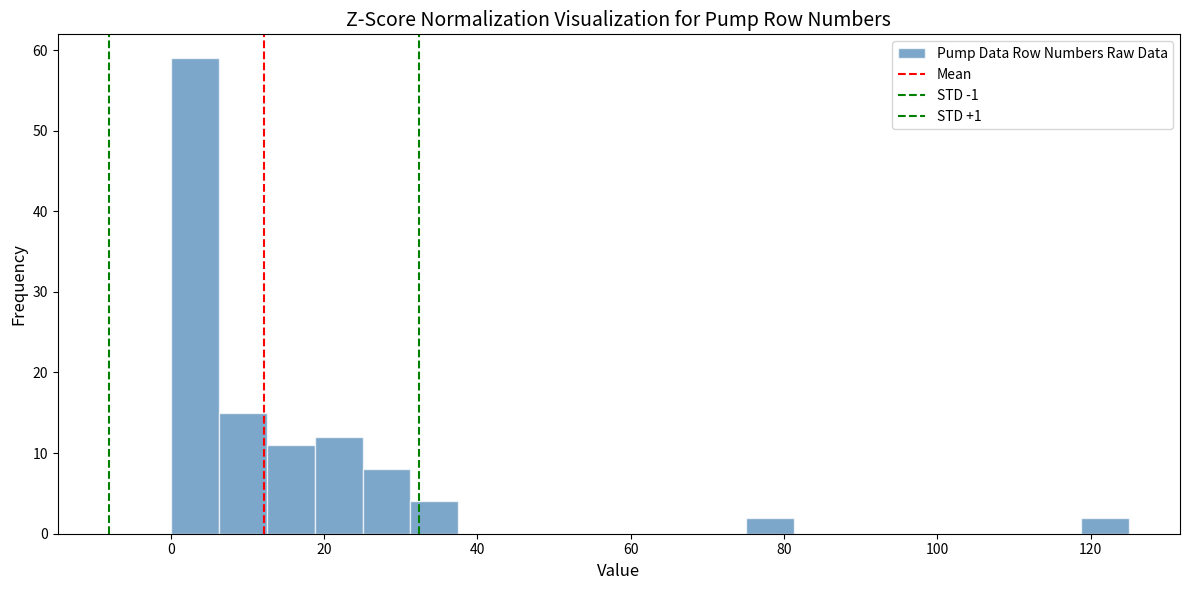

Around what value on the x-axis is the tallest bar? Give the approximate position of its centre, as read against the axis.

4